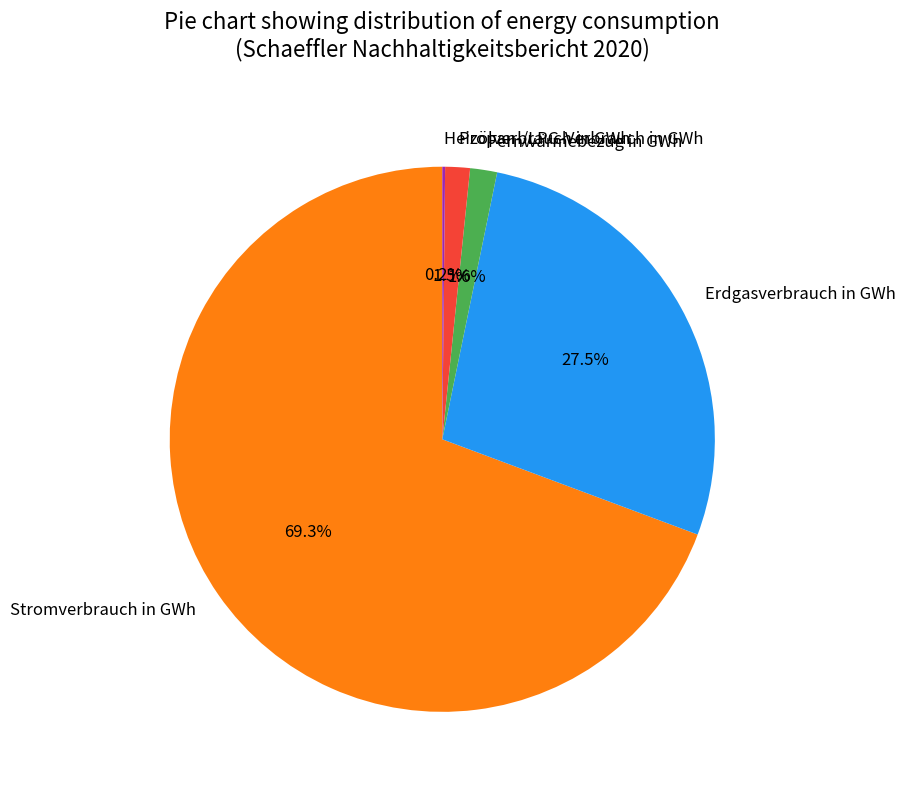

Do Stromverbrauch in GWh and Propan-/LPG-Verbrauch in GWh together represent more than half of the pie?

Yes